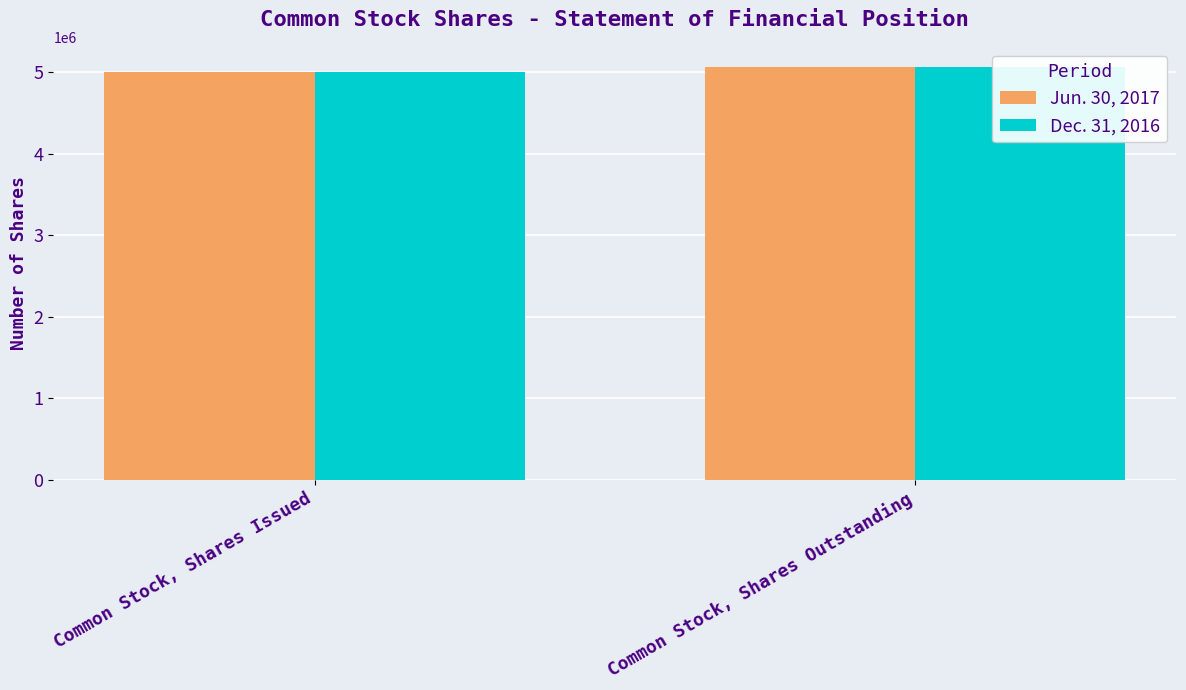

Which category has the lowest value across all series?

Common Stock, Shares Issued